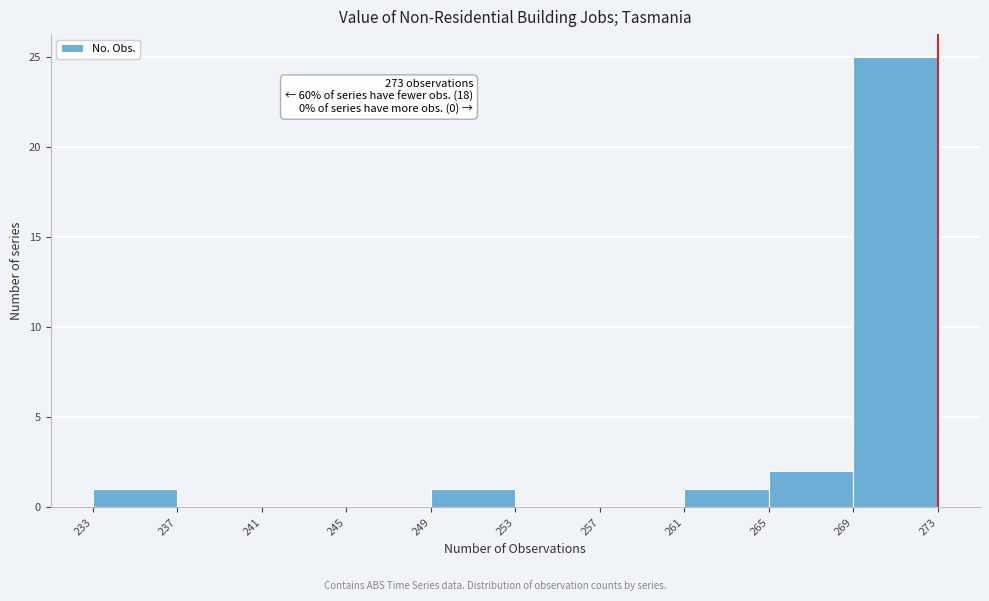

Which range on the x-axis has the tallest bar?

269 to 273